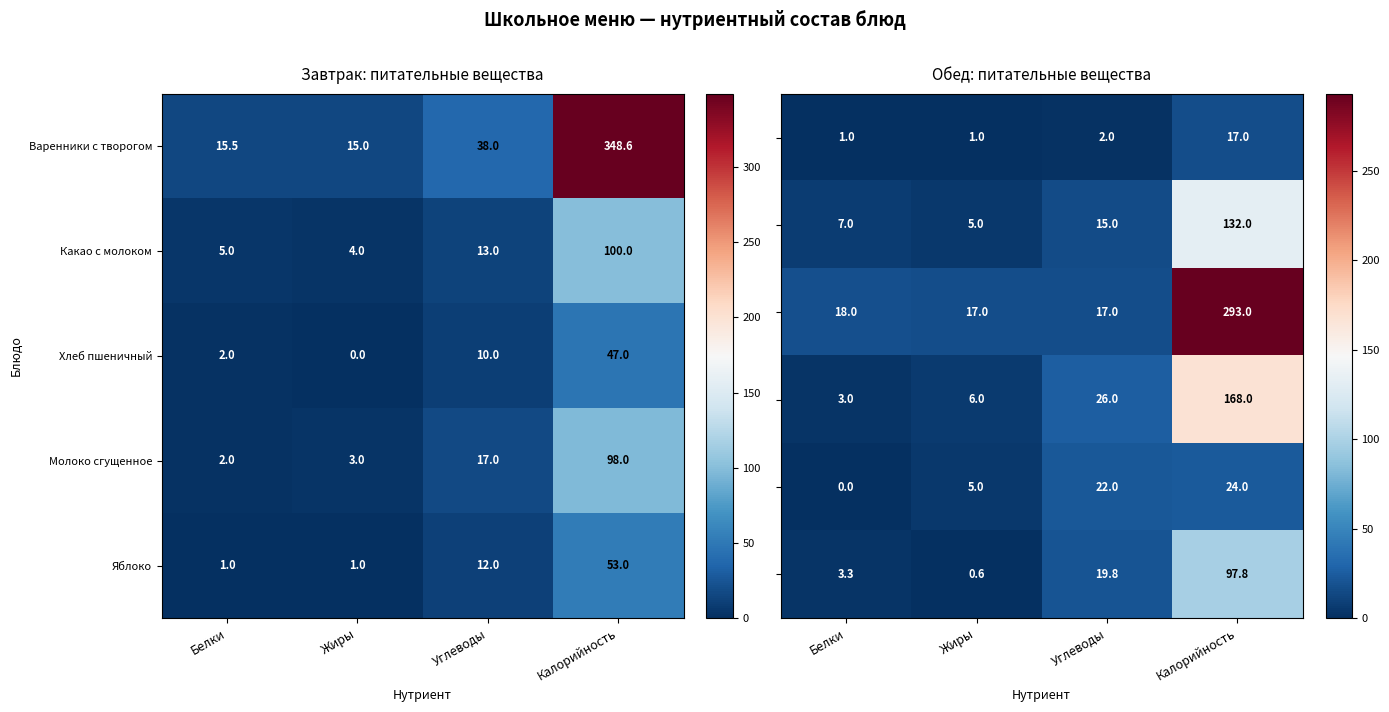

What is the difference between the Хлеб пшеничный values at Углеводы and Калорийность?

37.0